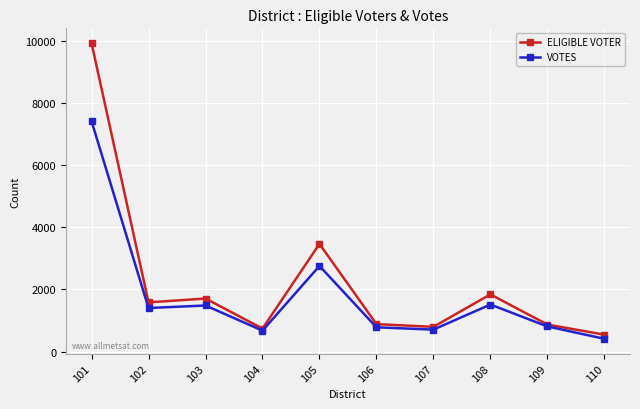

What is the sum of the ELIGIBLE VOTER values at 104 and 105?

4203